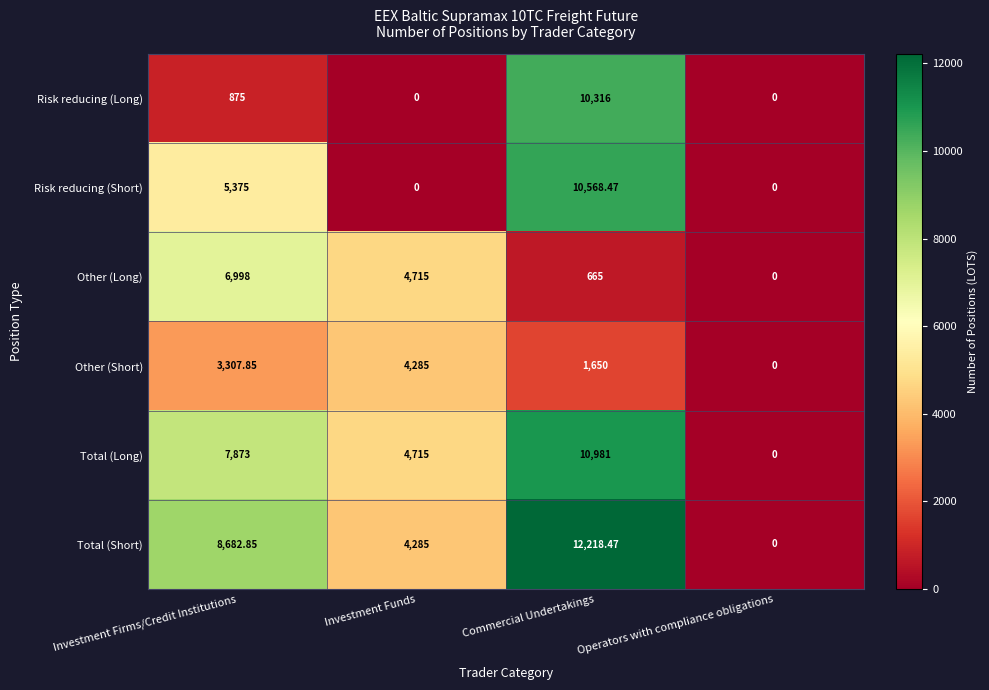

Which category has the highest value across all series?

Commercial Undertakings